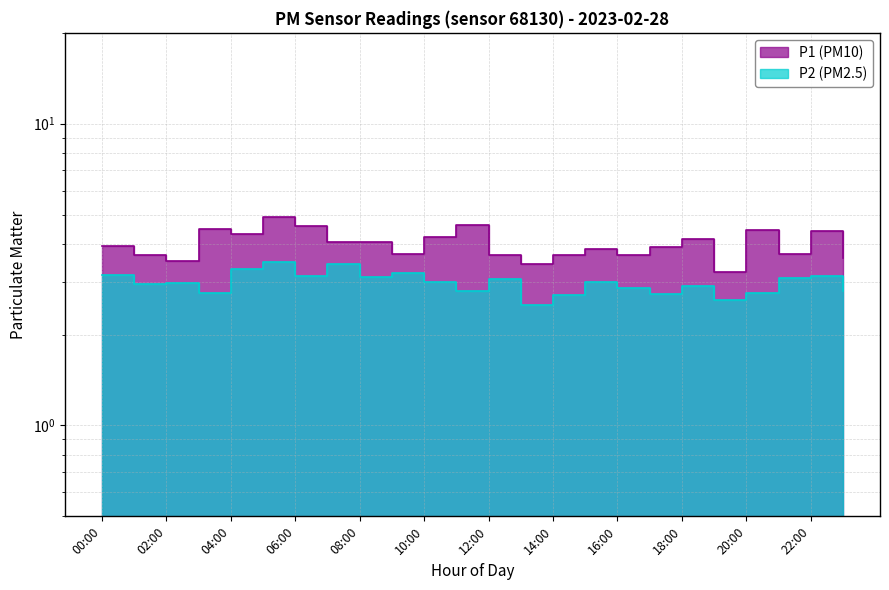

At which category does P1 reach its first local peak?

03:00